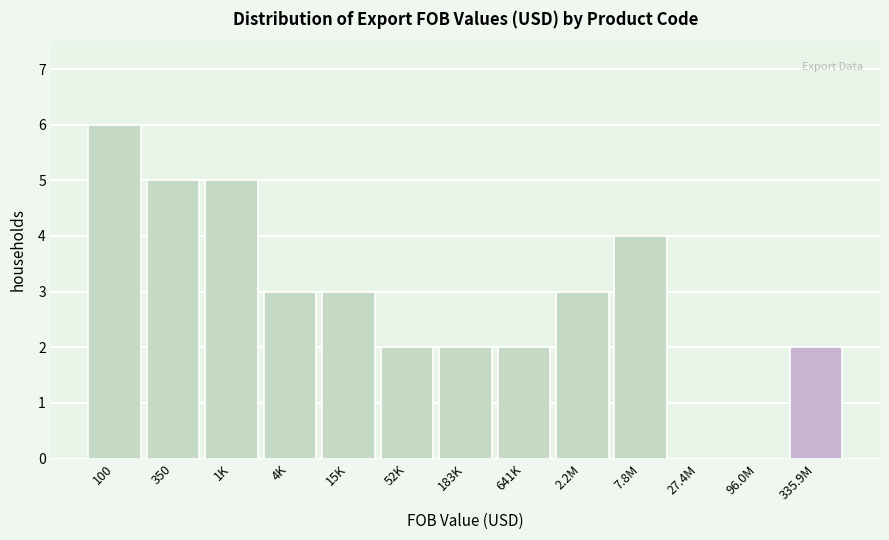

Reading left to right, what are all the values shown in this chart?

100=6	350=5	1K=5	4K=3	15K=3	52K=2	183K=2	641K=2	2.2M=3	7.8M=4	27.4M=0	96.0M=0	335.9M=2